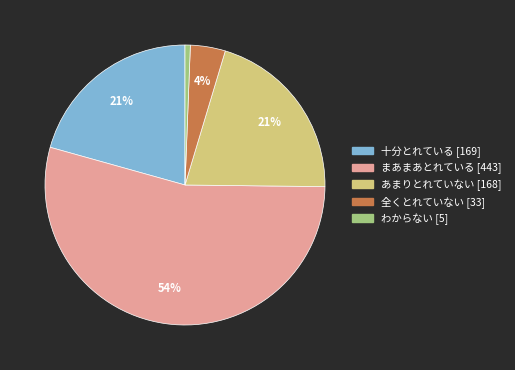

How many slices are in this pie chart?

5